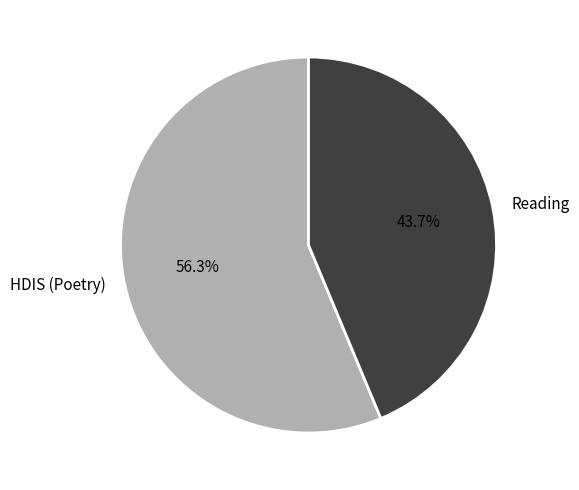

How much of the chart is everything except HDIS (Poetry)?

43.7%